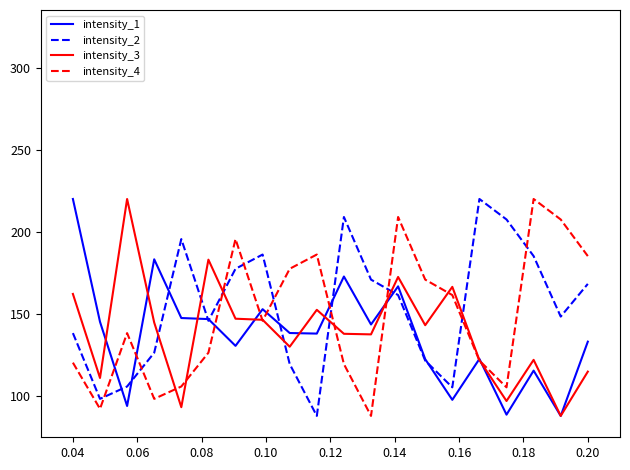

What is the lowest value of the intensity_1 series?

88.0